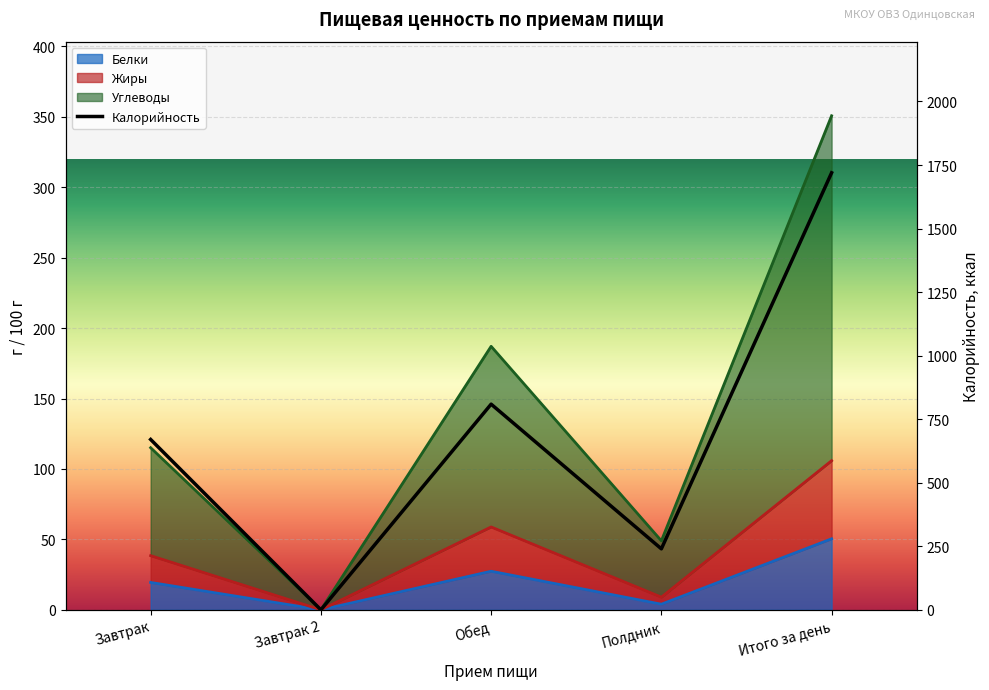

Where is Белки nearest to the value 25?

Обед